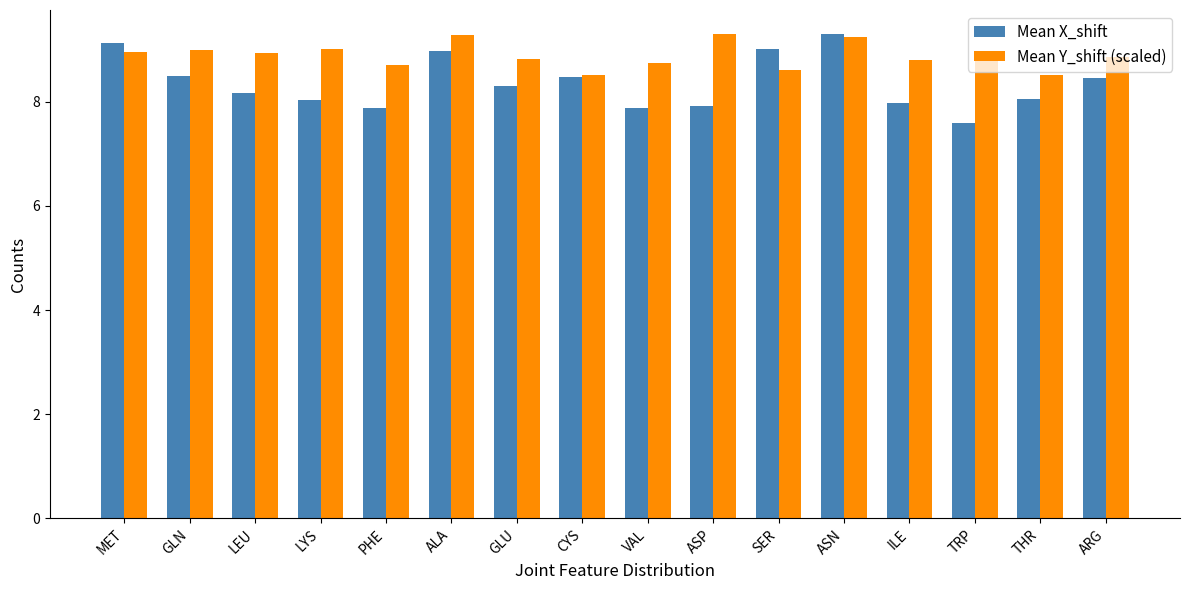

Read the Mean X_shift value at ASP.

7.9